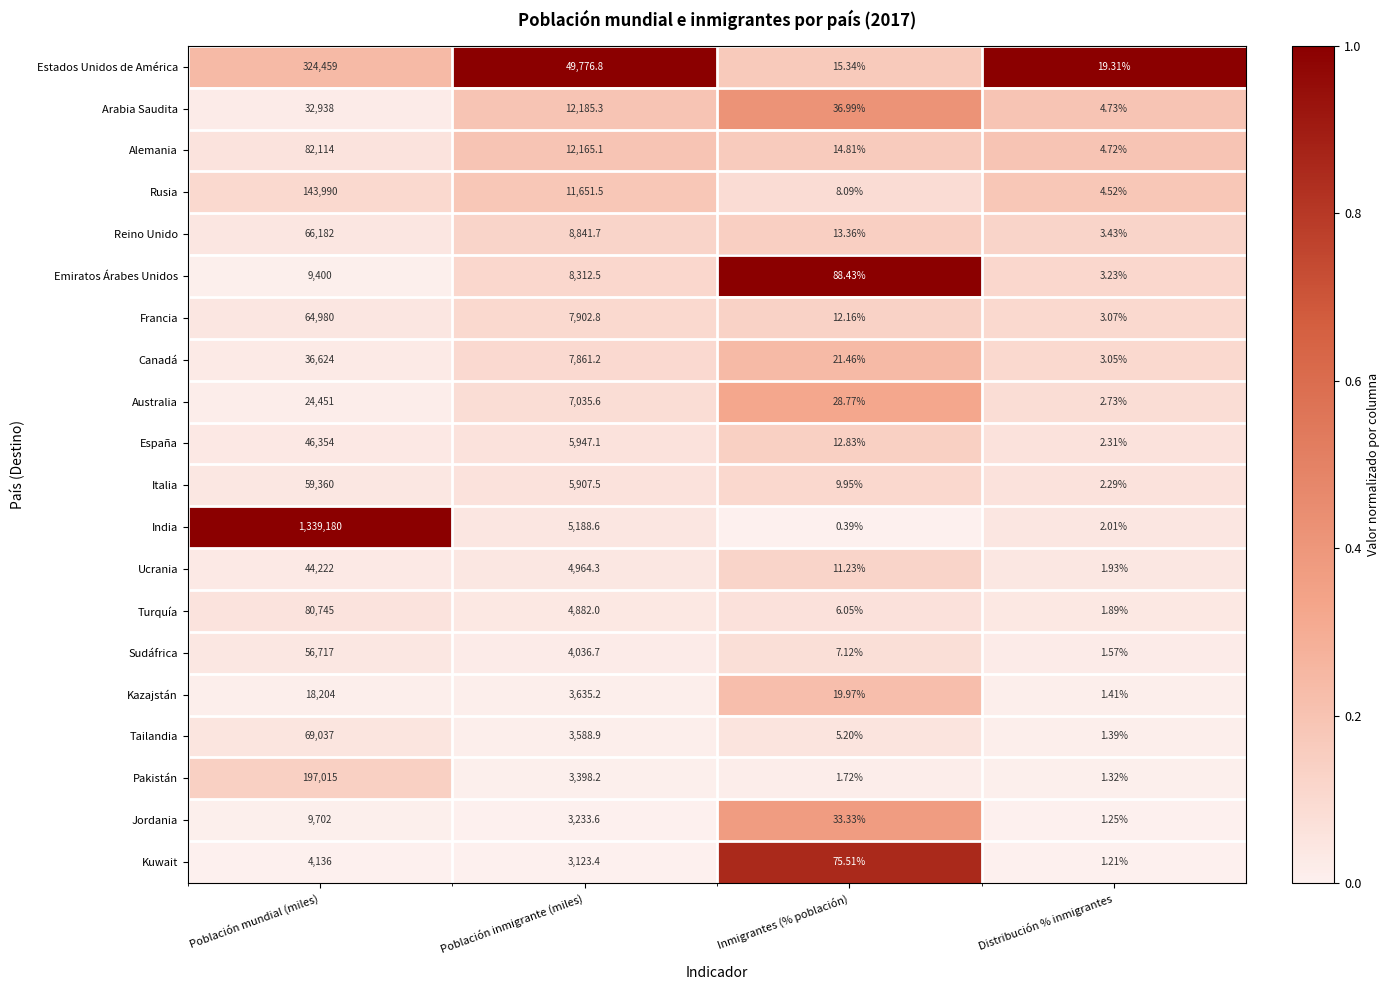

Rank the series by their maximum value, from lowest to highest.

Kuwait, Emiratos Árabes Unidos, Jordania, Kazajstán, Australia, Arabia Saudita, Canadá, Ucrania, España, Sudáfrica, Italia, Francia, Reino Unido, Tailandia, Turquía, Alemania, Rusia, Pakistán, Estados Unidos de América, India